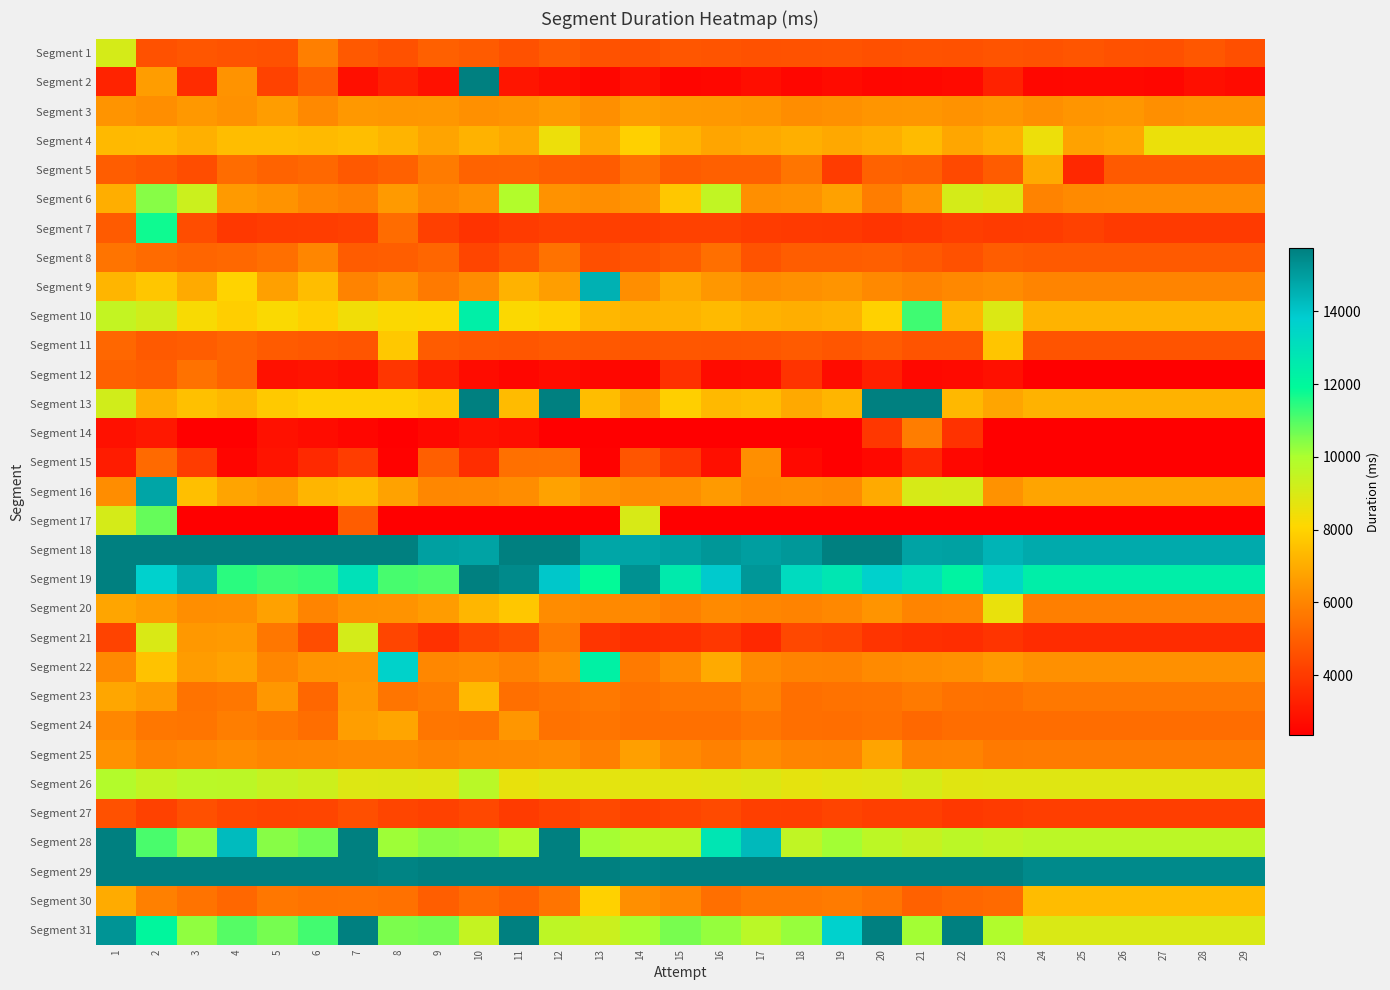

Which has a higher value, 27 or 29?

27